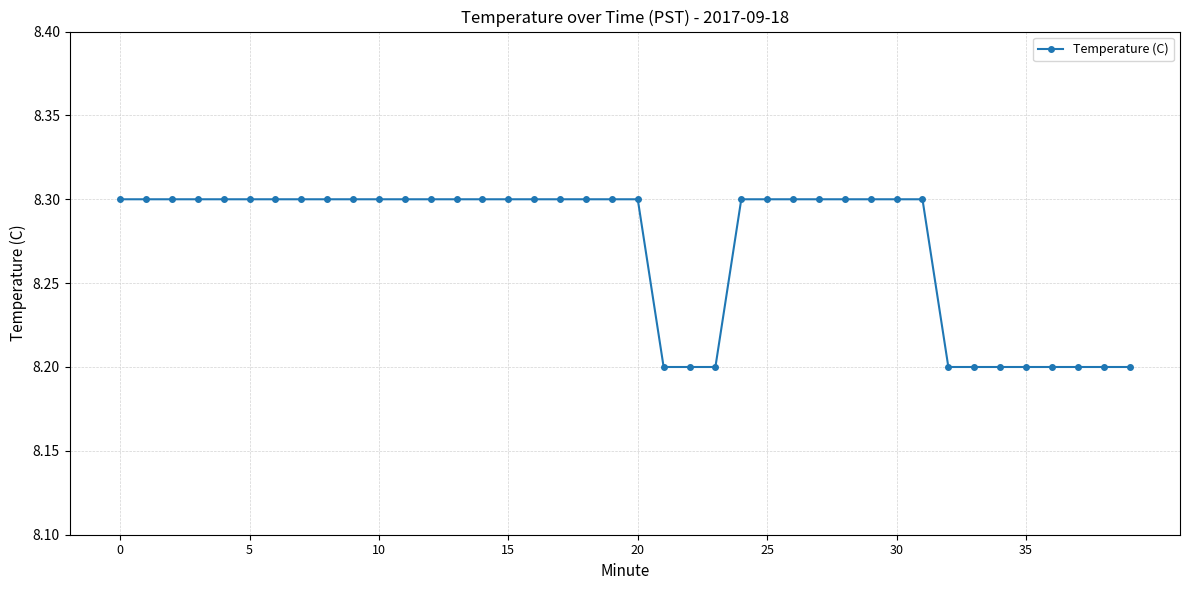

Count the values in the range 8 to 9.

40